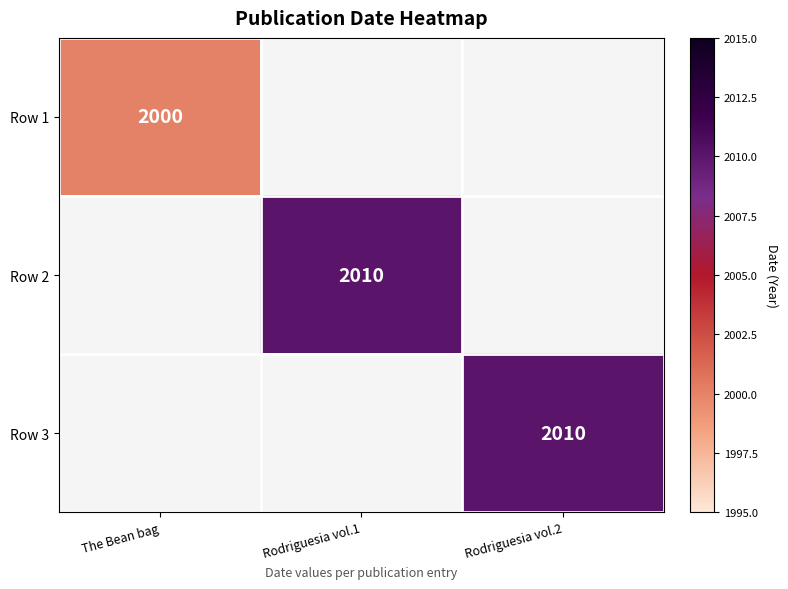

True or false: Row 3 has a value of 2010 at Rodriguesia vol.2.

True